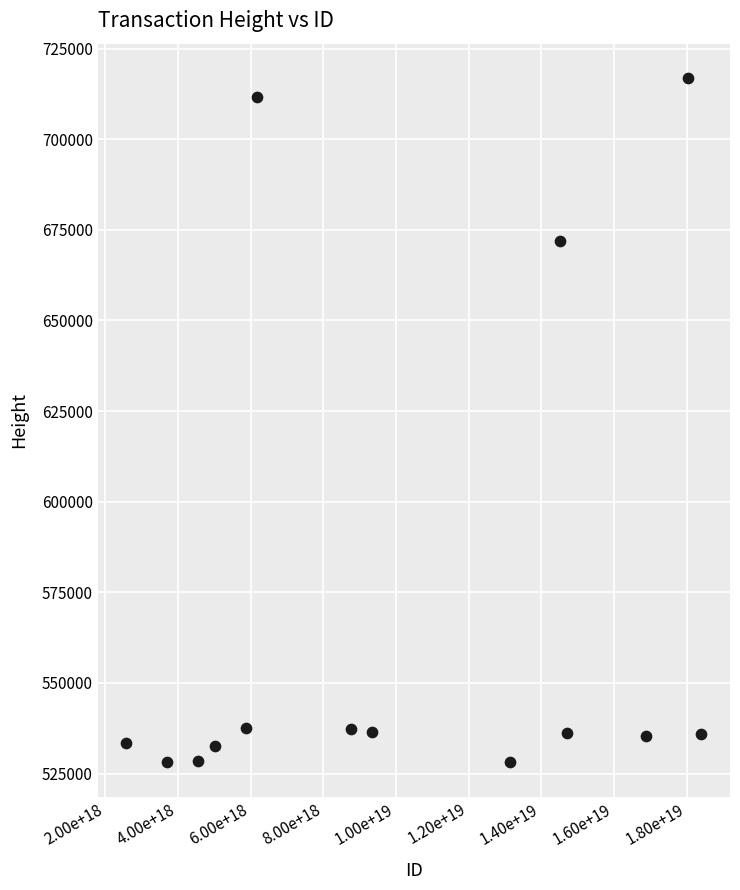

What Y value in the scatter plot is closest to 622504?

671802